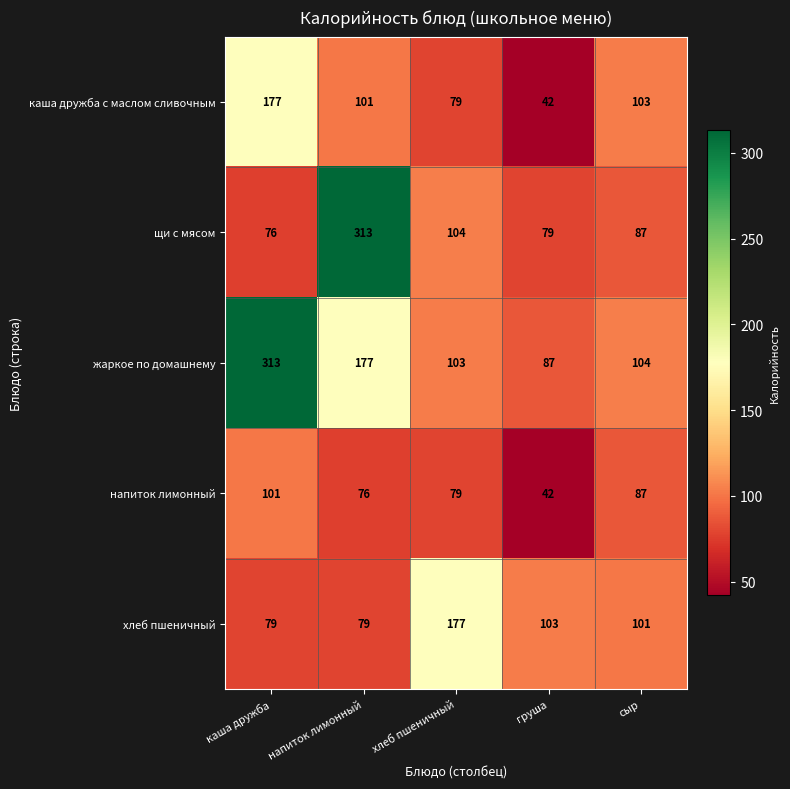

What is the difference between the highest and lowest values at груша?

61